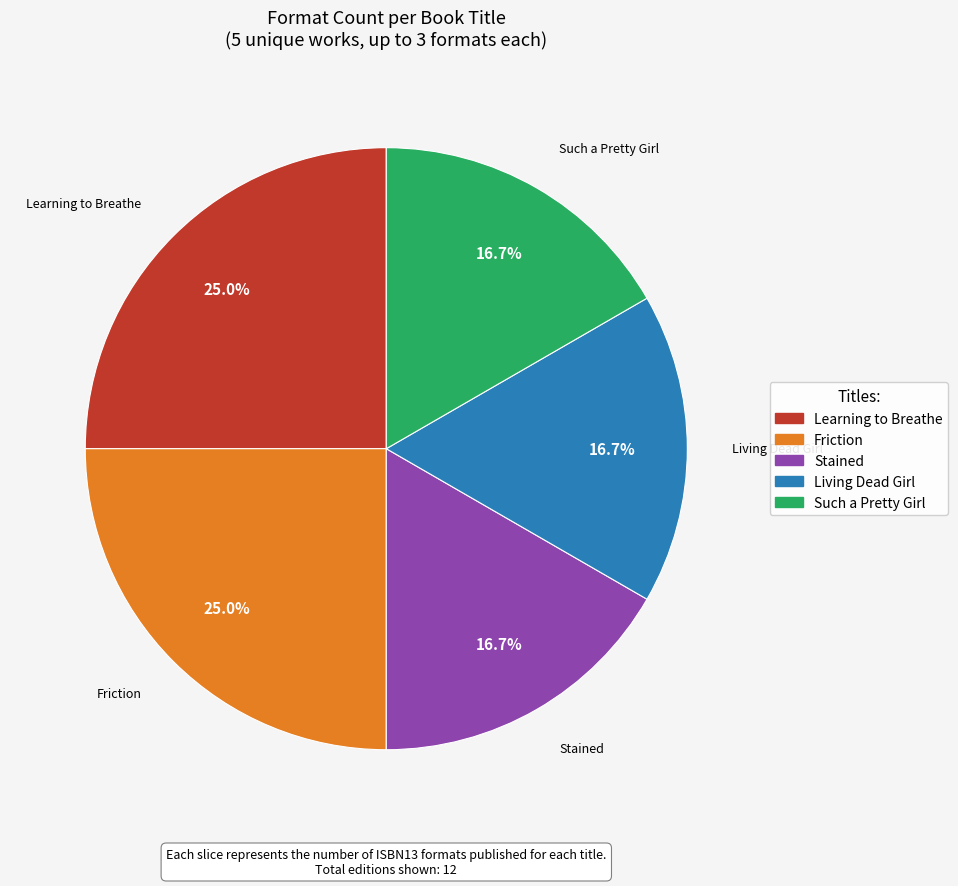

What percentage do Stained and Friction together represent?

41.7%